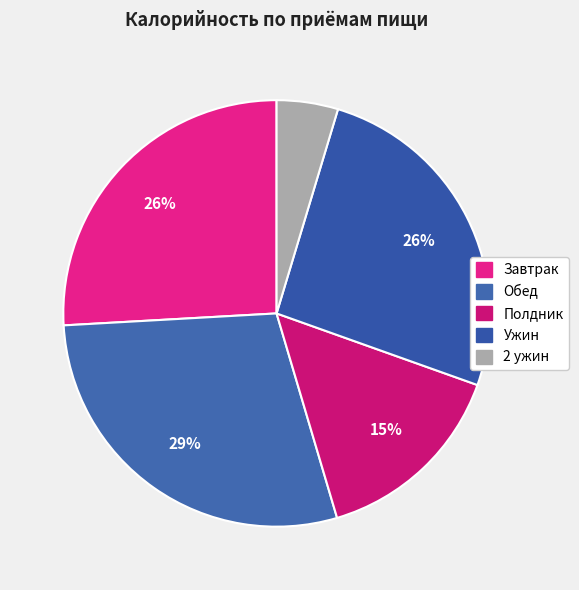

How many slices are in this pie chart?

5